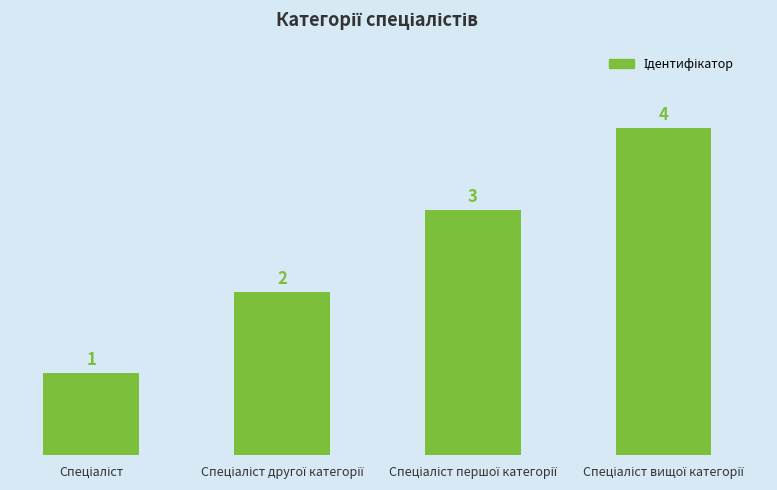

How many distinct data groups are displayed?

1